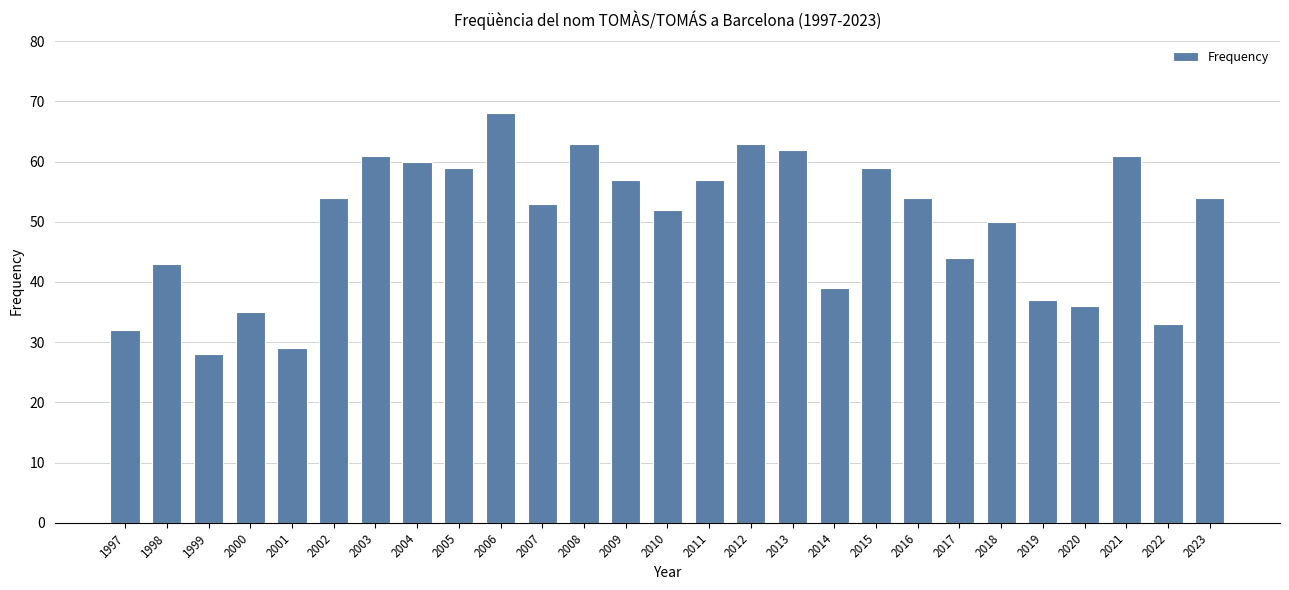

What is the change in value from 2006 to 2022?

-35